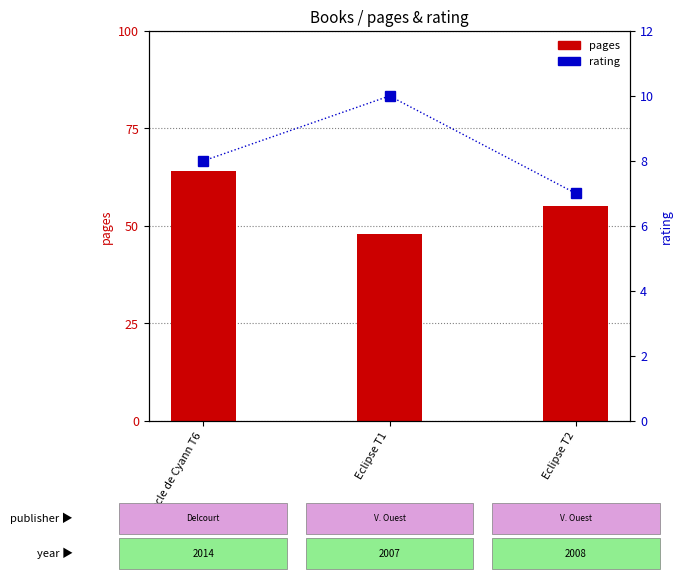

What is the label of the 1st bar from the right?

Eclipse T2